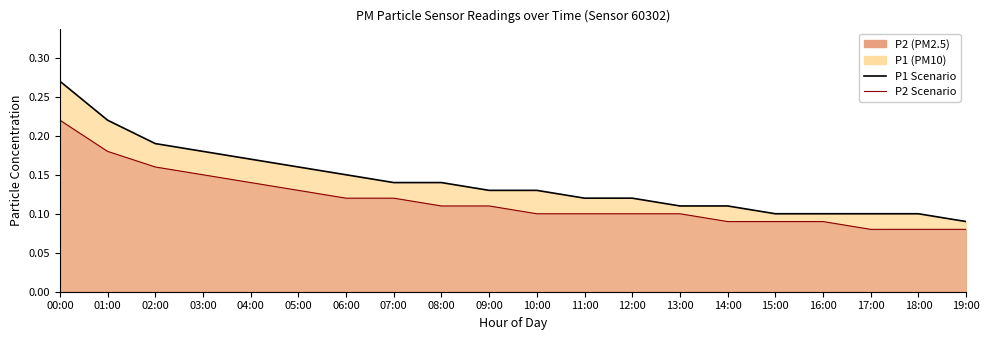

What is the difference between the P2 Scenario Line values at 03:00 and 00:00?

0.1